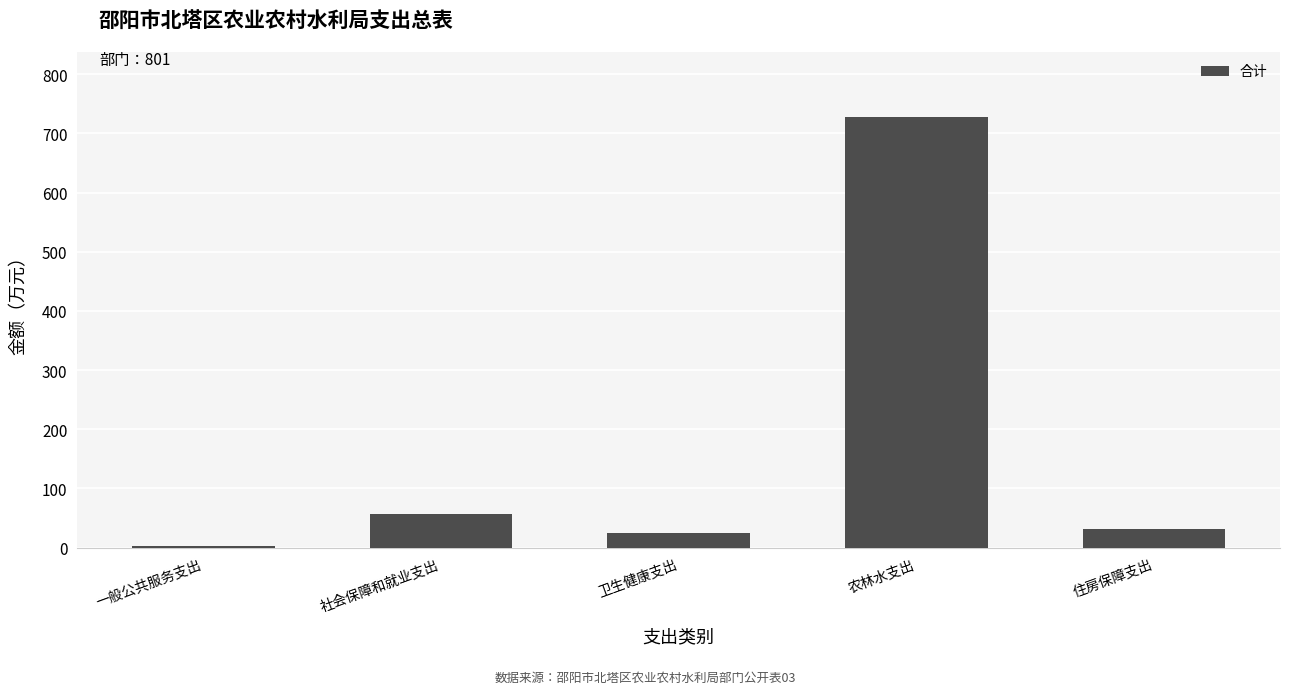

How many data points does each series have?

5